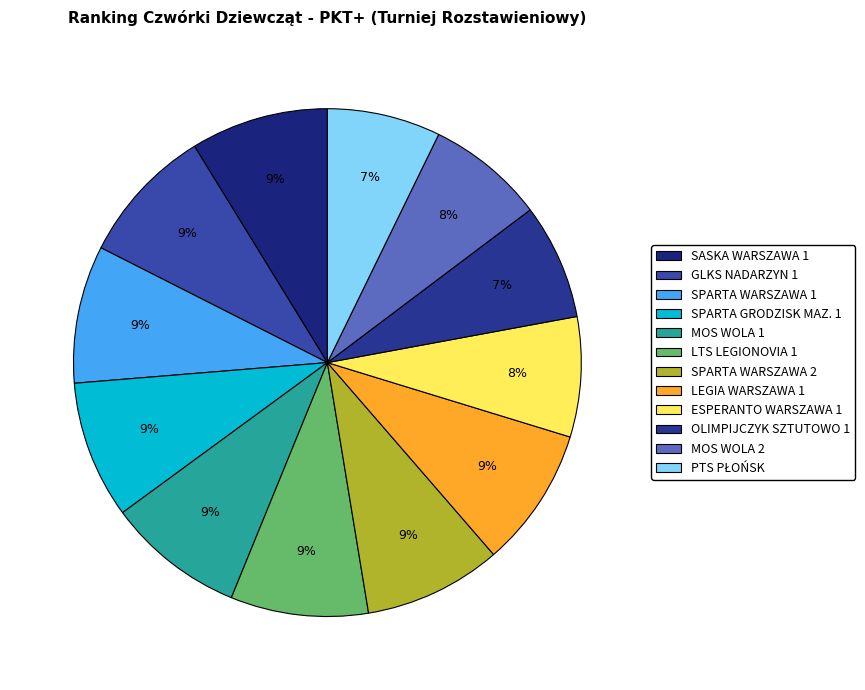

What percentage is NOT represented by MOS WOLA 1?

91.2%